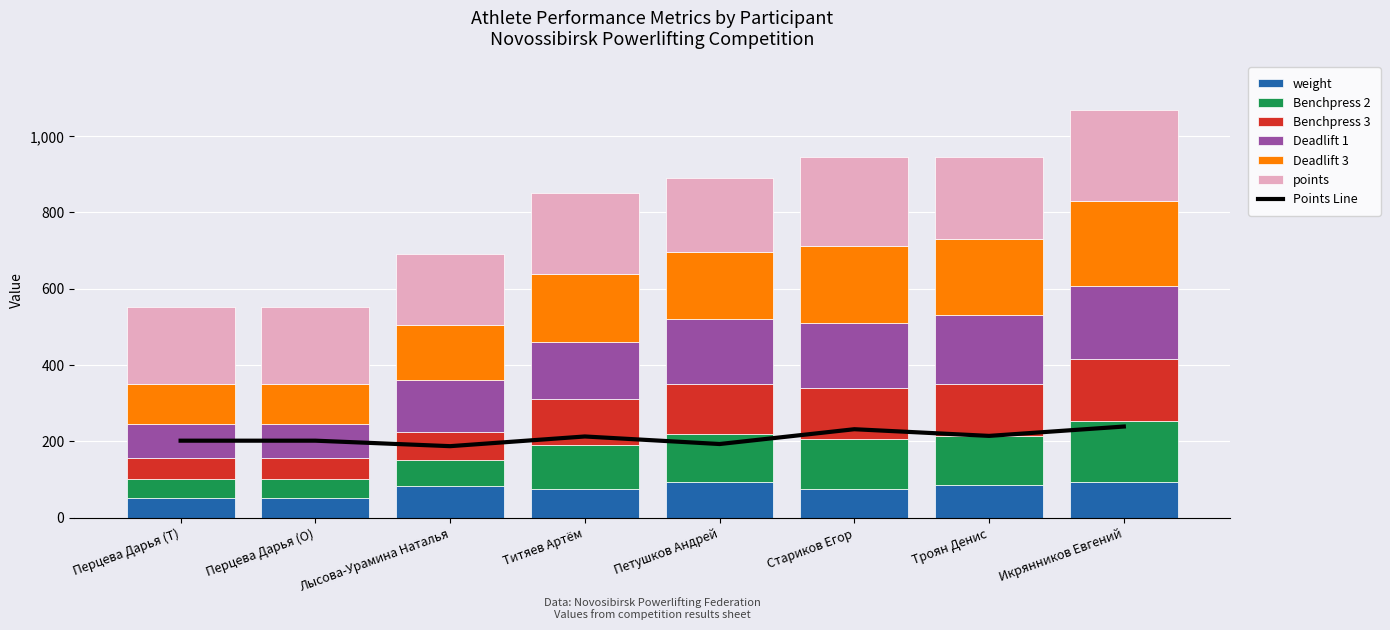

What is the greatest value displayed?

238.6